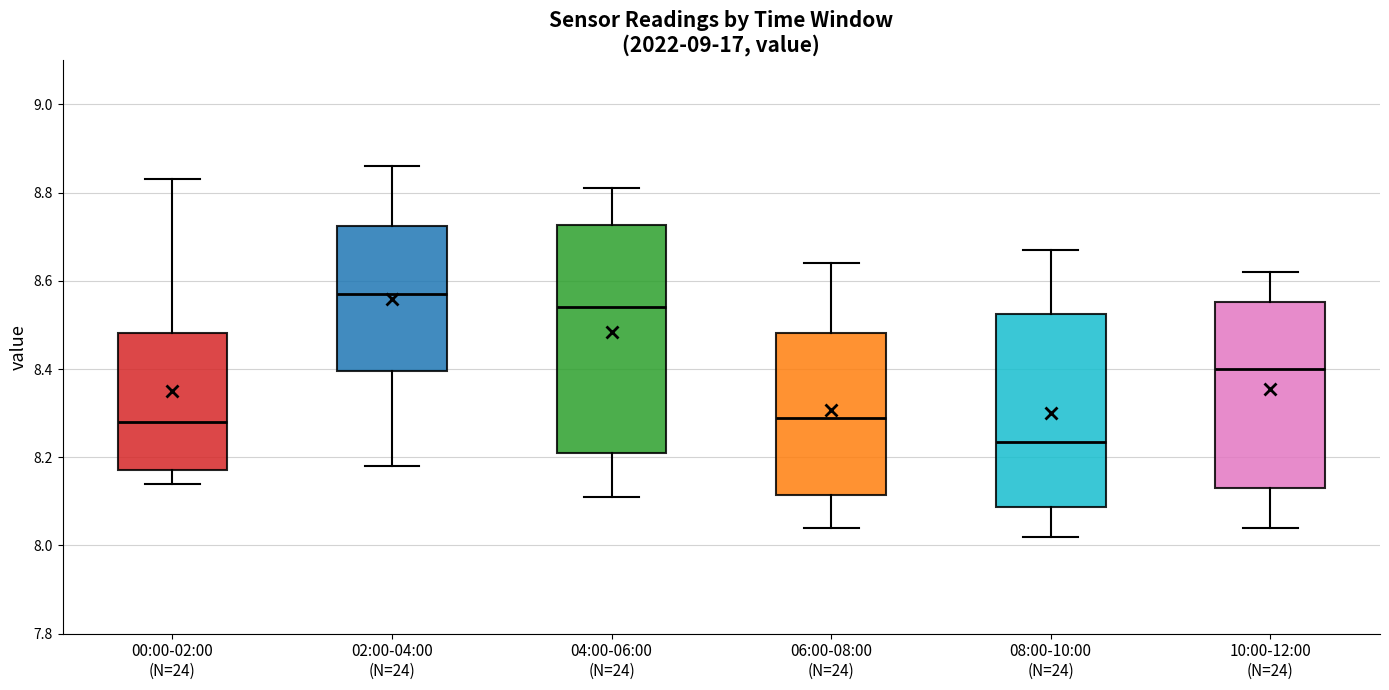

Reading left to right, read every box against the y-axis: the position of its median line, the range the box covers, and the ends of its whiskers. The values are not printed on the chart, so give them approximately, as read against the axis.

00:00-02:00 (N=24): median 8.28, box 8.18 to 8.48, whiskers 8.14 to 8.84
02:00-04:00 (N=24): median 8.58, box 8.40 to 8.72, whiskers 8.18 to 8.86
04:00-06:00 (N=24): median 8.54, box 8.22 to 8.72, whiskers 8.12 to 8.82
06:00-08:00 (N=24): median 8.30, box 8.12 to 8.48, whiskers 8.04 to 8.64
08:00-10:00 (N=24): median 8.24, box 8.08 to 8.52, whiskers 8.02 to 8.68
10:00-12:00 (N=24): median 8.40, box 8.14 to 8.56, whiskers 8.04 to 8.62